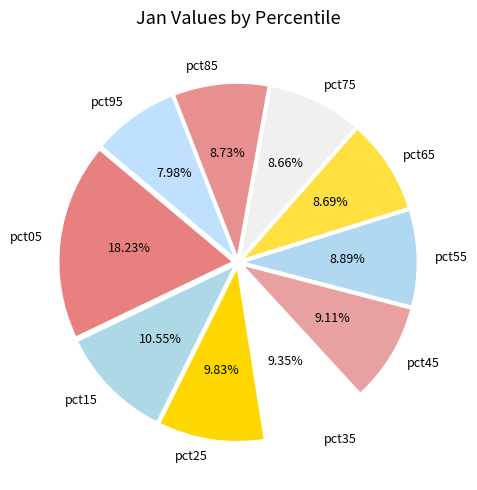

Does pct85 account for over 50% of the chart?

No